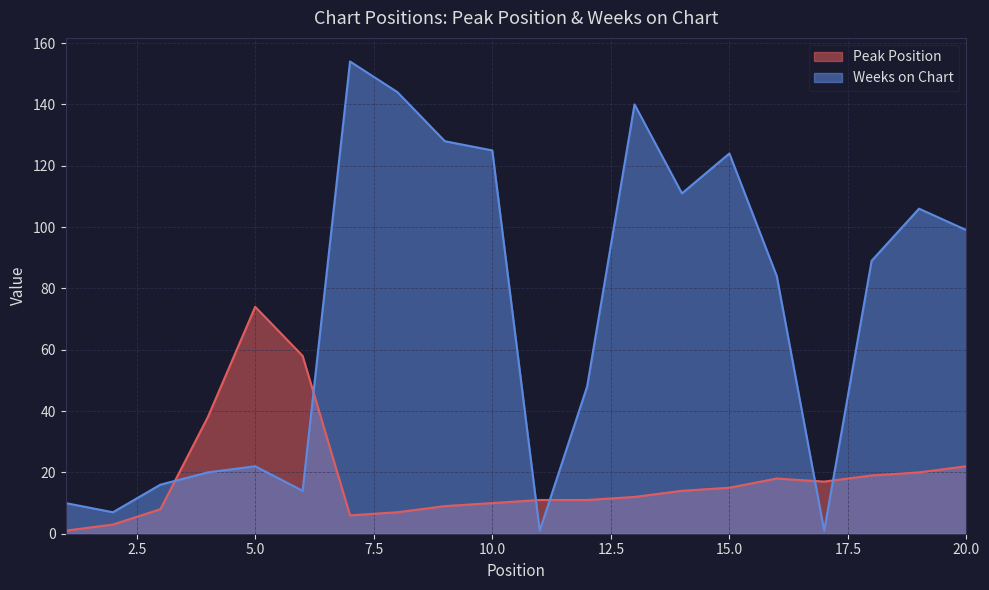

What are all the series names shown in the legend?

Peak Position, Weeks on Chart